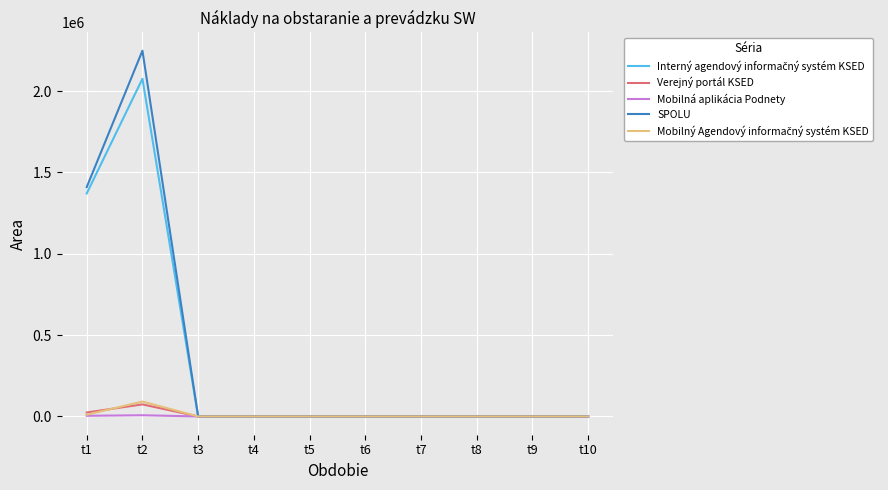

At which category is the sum across all series the highest?

t2